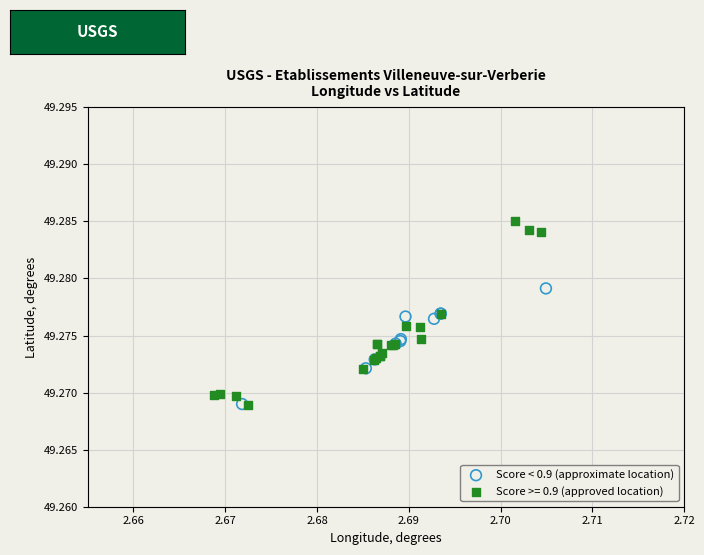

Which series contains the highest Y value?

Score >= 0.9 (approved location)